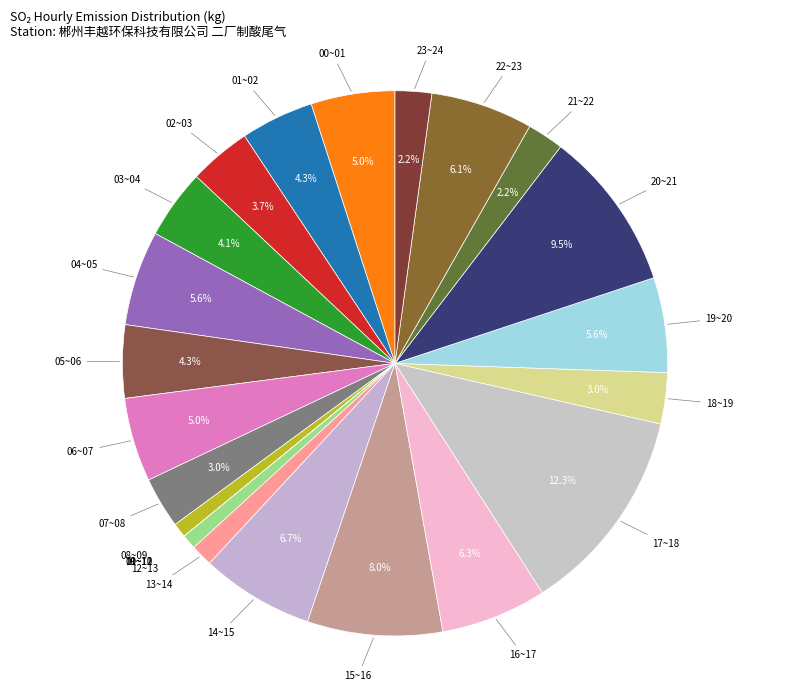

What portion of the pie excludes 14~15?

93.3%